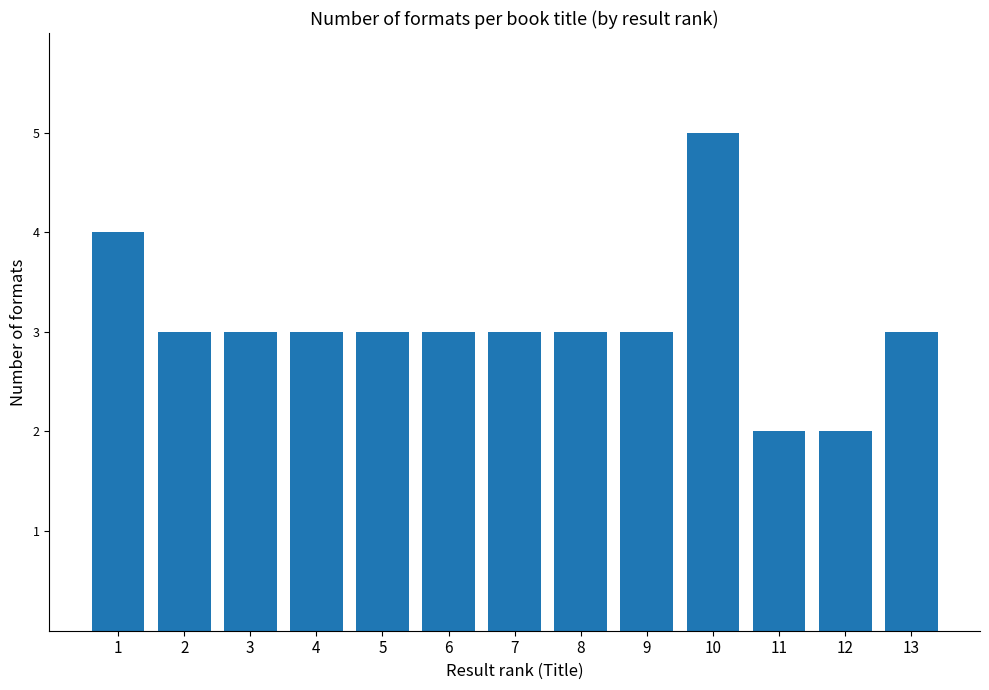

What is the ratio of the value at 9 to the value at 4?

1.0